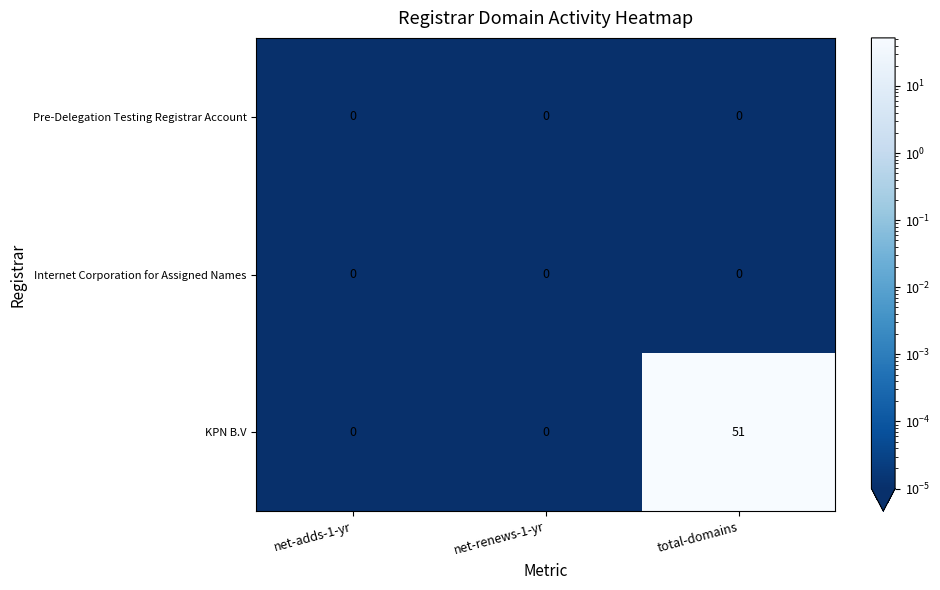

Which label corresponds to the largest value in the chart?

total-domains